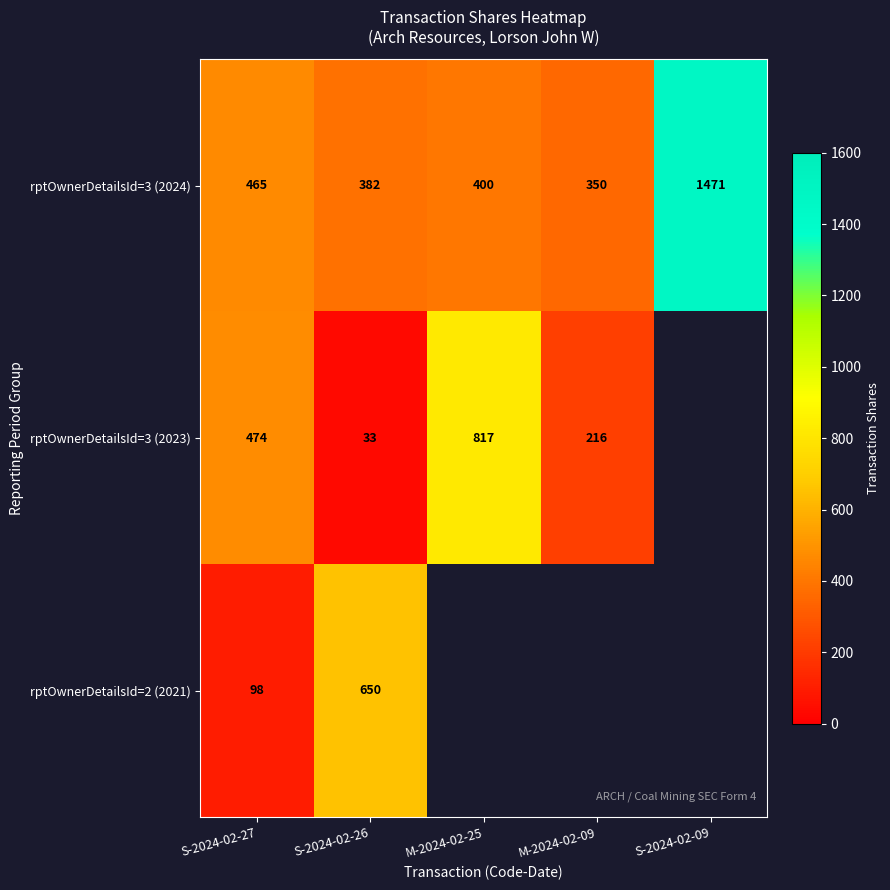

What is the difference between the maximum and minimum values in the rptOwnerDetailsId=3 (2024) series?

1121